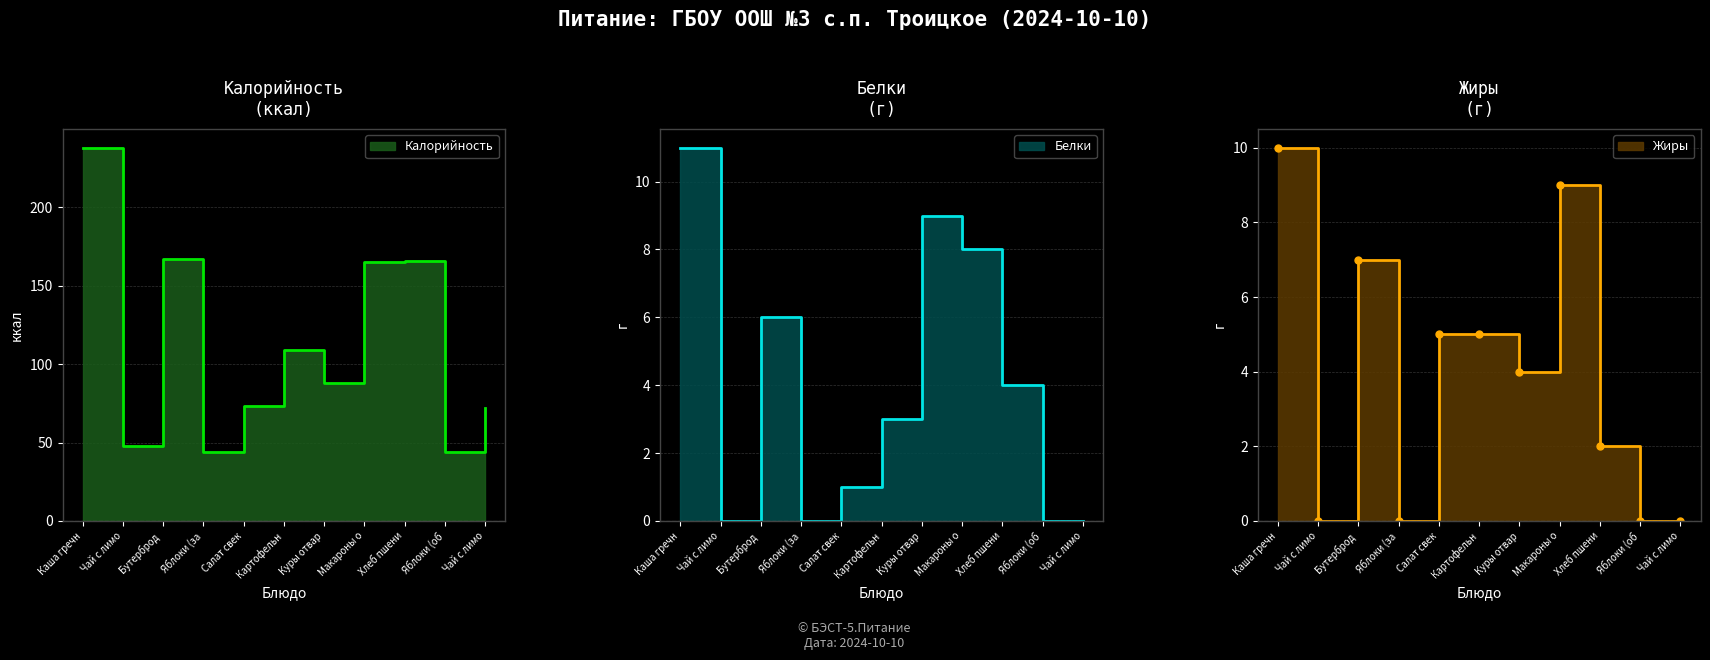

What is the lowest value of the Калорийность series?

44